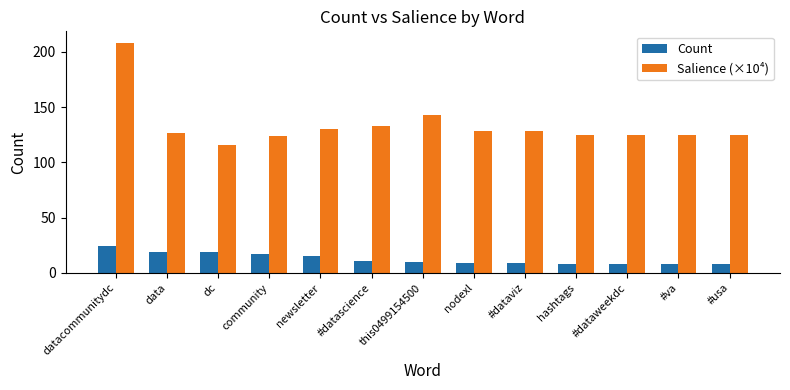

What is the label of the 13th bar from the left?

#usa